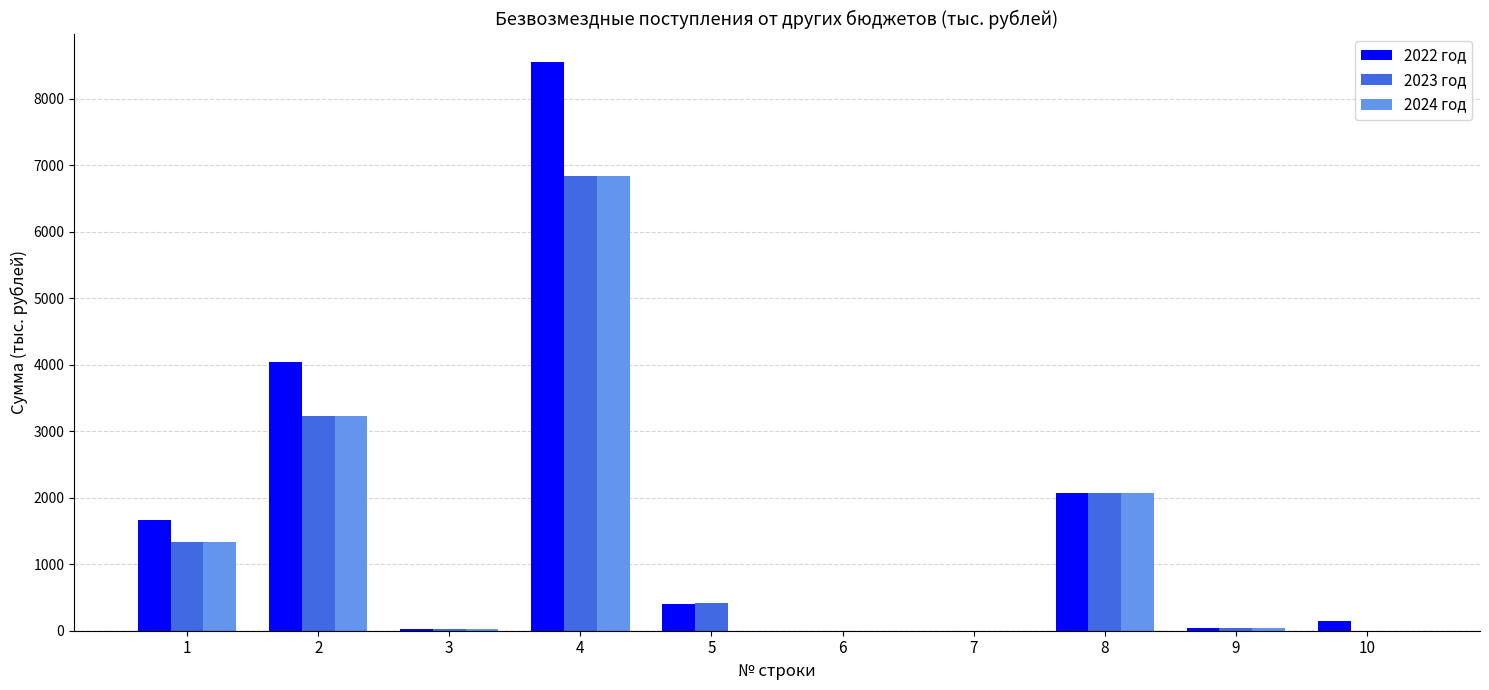

What is the sum of all 2024 год values?

13551.2